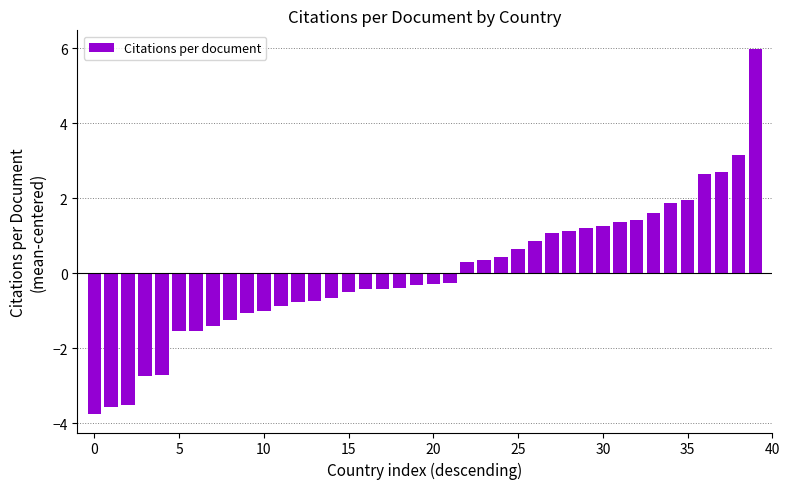

How many distinct data groups are displayed?

1